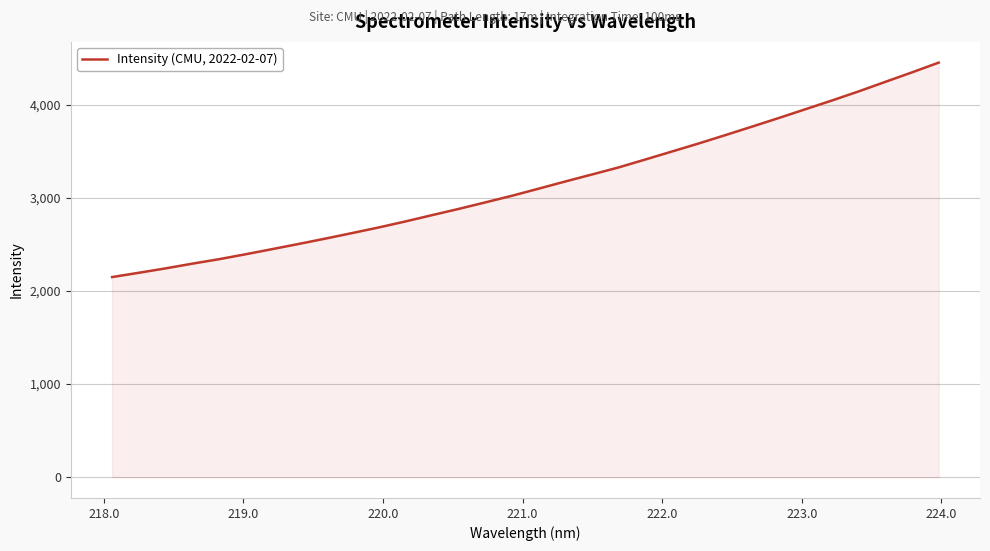

What is the greatest value displayed?

4452.7